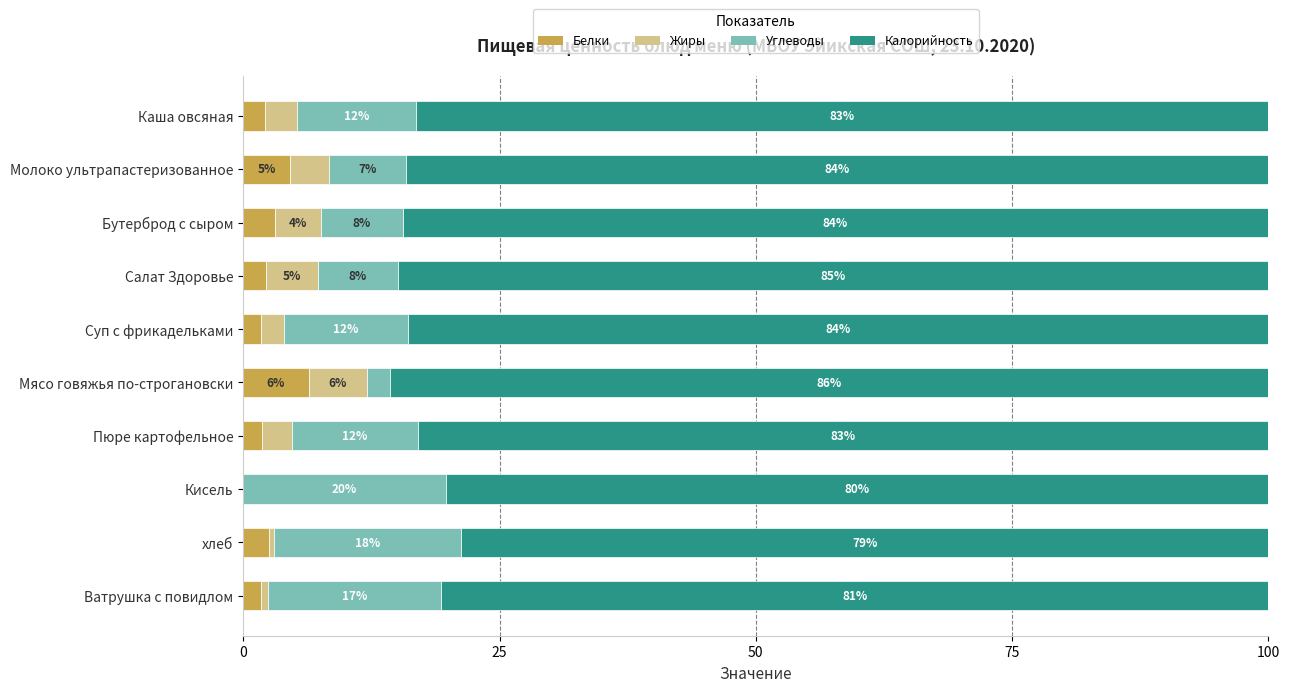

What is the total value across all series at Каша овсяная?

100.0